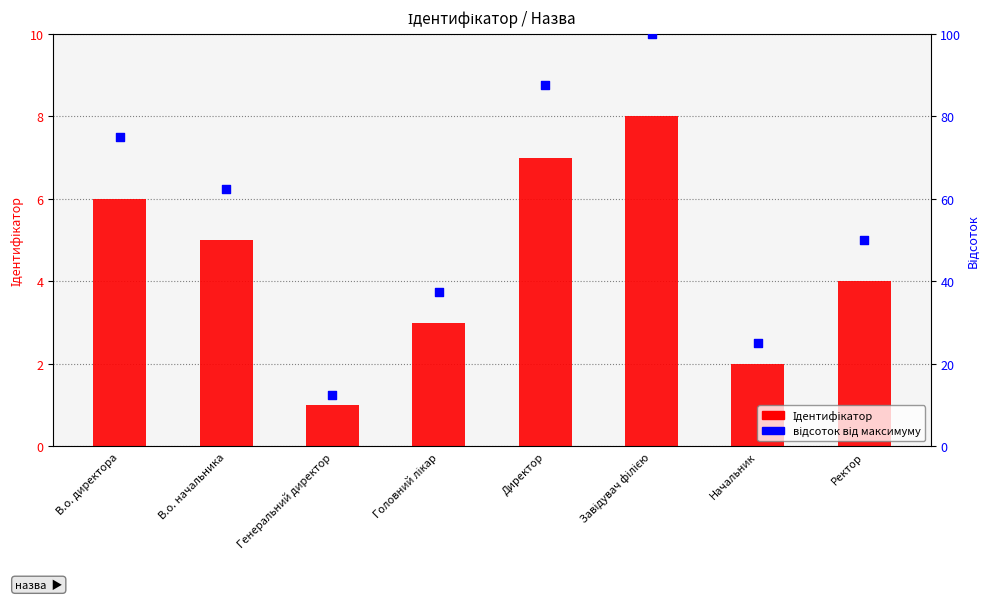

Is the value of відсоток від максимуму at Генеральний директор greater than the value of Ідентифікатор at Начальник?

Yes